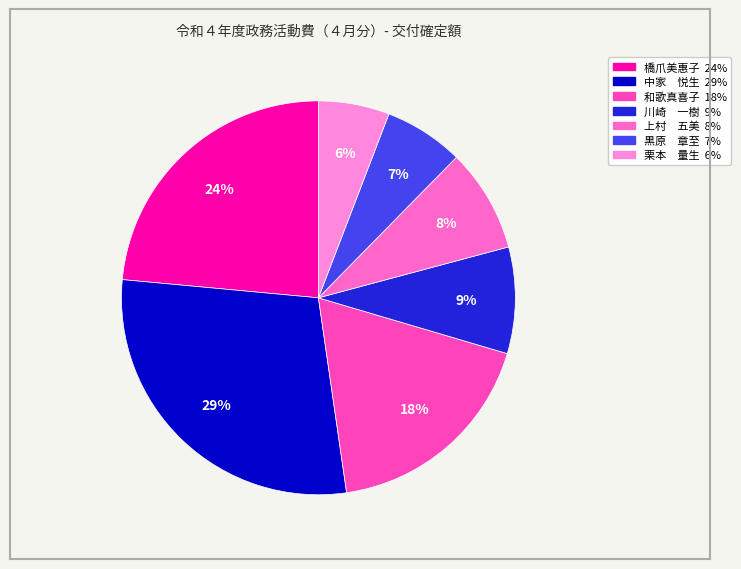

Rank the categories by value from lowest to highest.

栗本　量生, 黒原　章至, 上村　五美, 川崎　一樹, 和歌真喜子, 橋爪美惠子, 中家　悦生